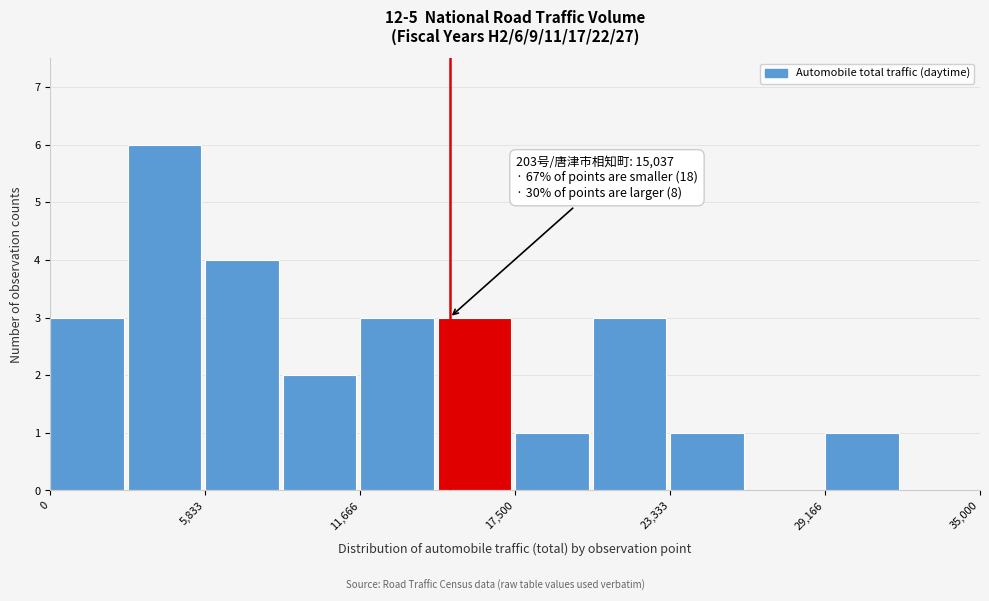

Read against the x-axis, roughly where is the centre of the tallest bar?

4000